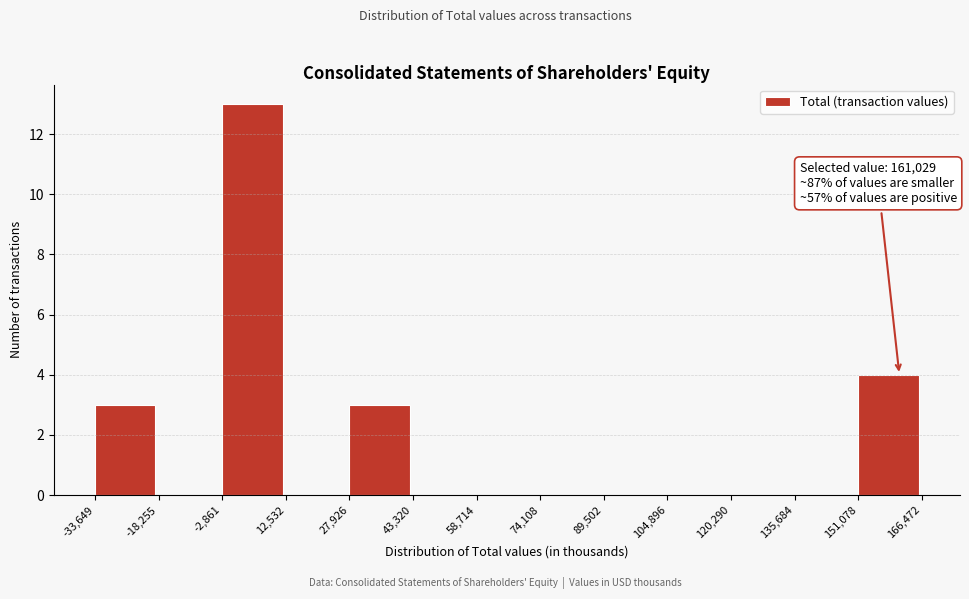

Over which range of the x-axis is the bar tallest?

-2,861 to 12,532